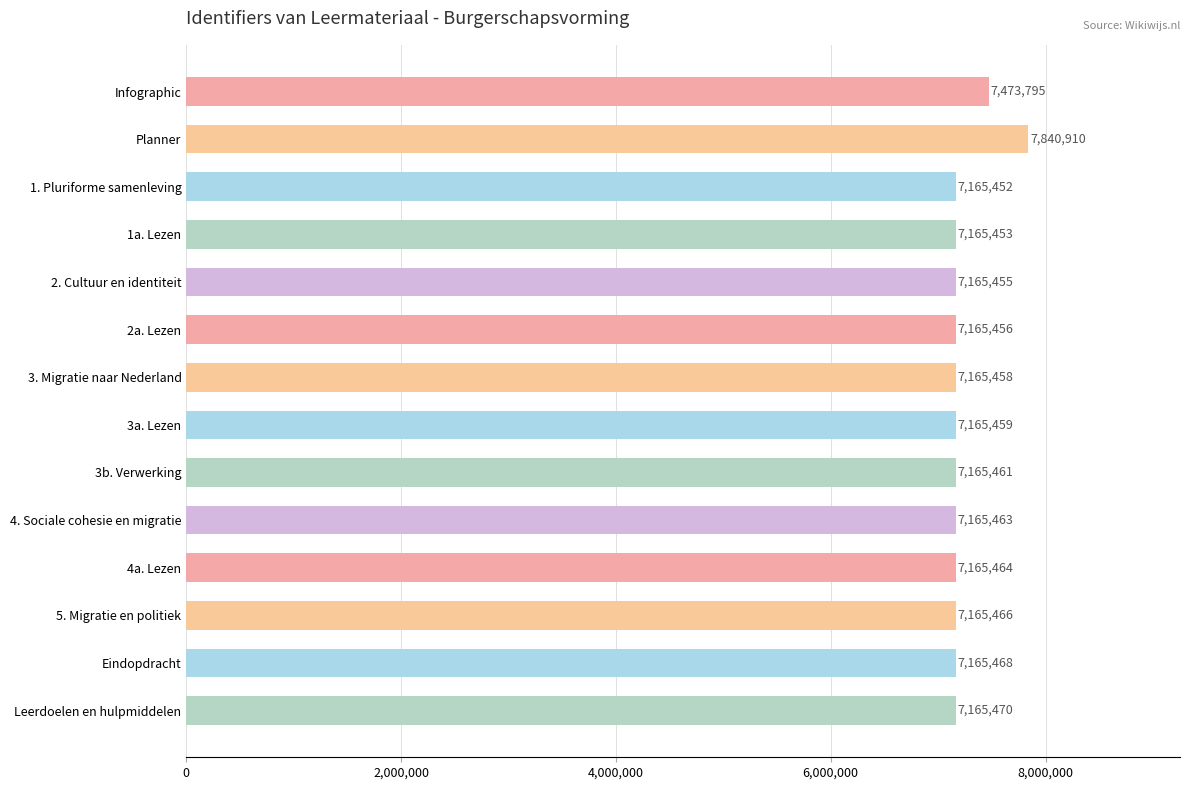

Rank the categories by value from highest to lowest.

Planner, Infographic, Leerdoelen en hulpmiddelen, Eindopdracht, 5. Migratie en politiek, 4a. Lezen, 4. Sociale cohesie en migratie, 3b. Verwerking, 3a. Lezen, 3. Migratie naar Nederland, 2a. Lezen, 2. Cultuur en identiteit, 1a. Lezen, 1. Pluriforme samenleving